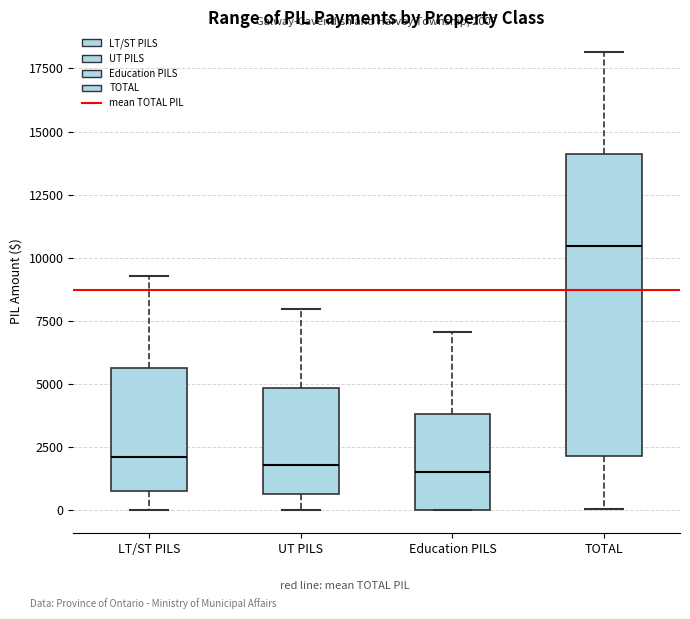

Which box is the tallest, from its lower edge to its upper edge?

TOTAL